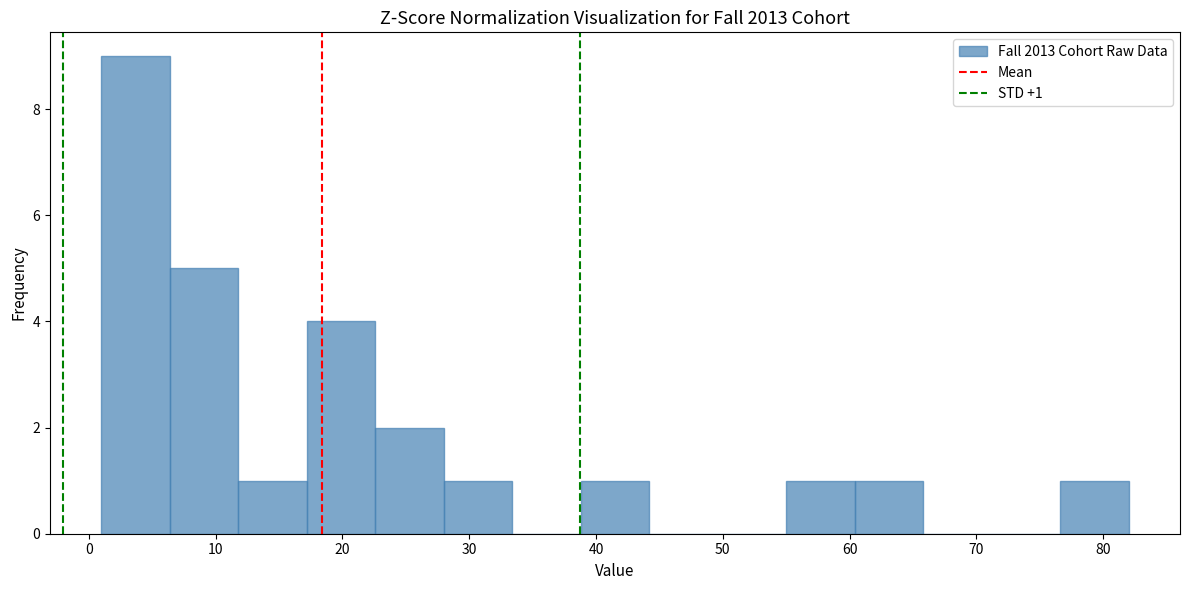

Over which range of the x-axis is the bar tallest?

1.0 to 6.4